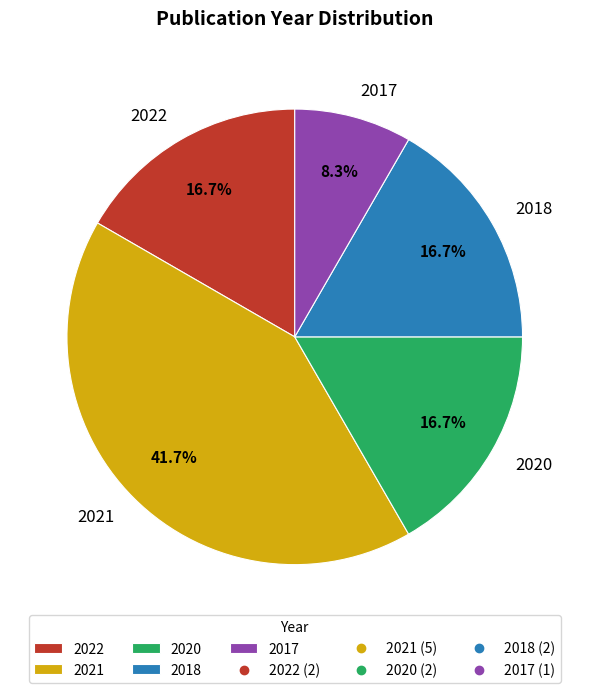

To the nearest percent, what is the average slice percentage?

20%